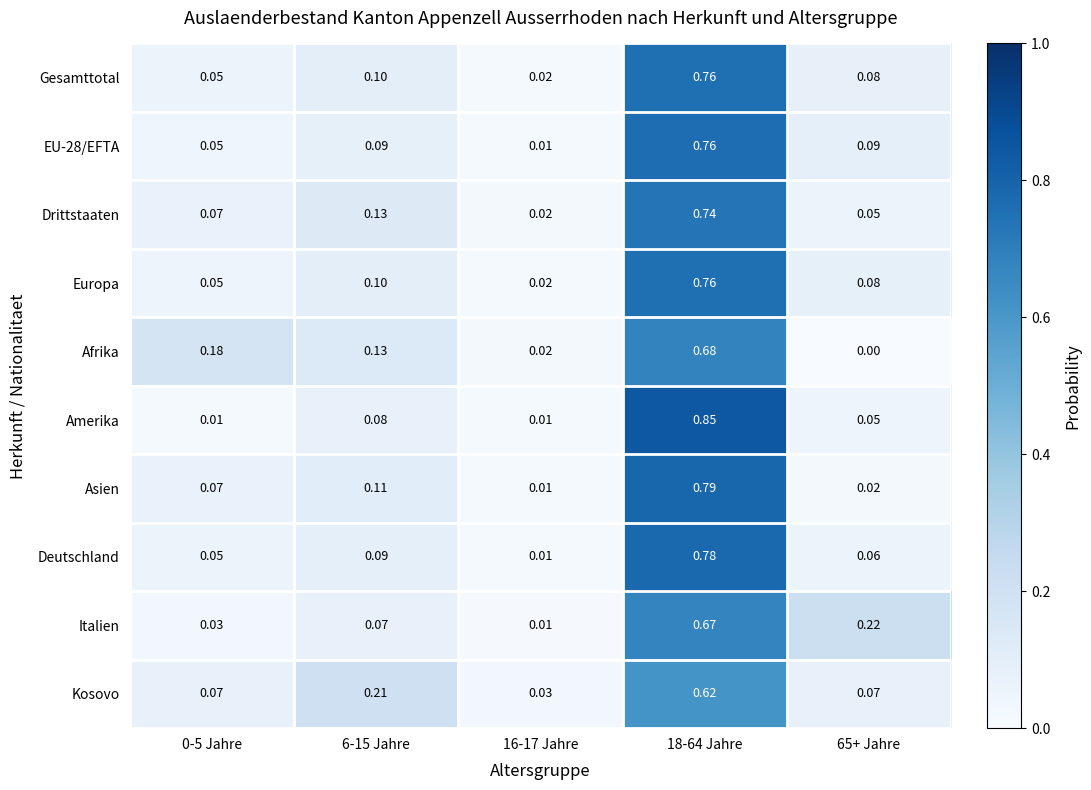

Which series changed the most between 0-5 Jahre and 18-64 Jahre?

Amerika